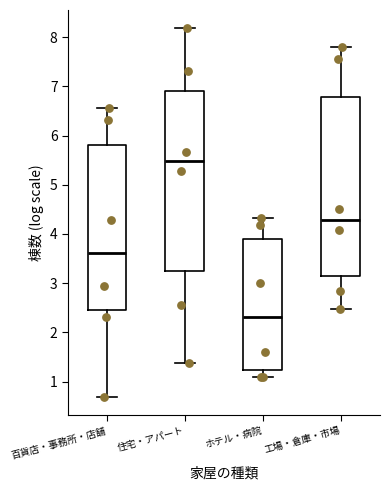

Which box has the lowest median line?

ホテル・病院